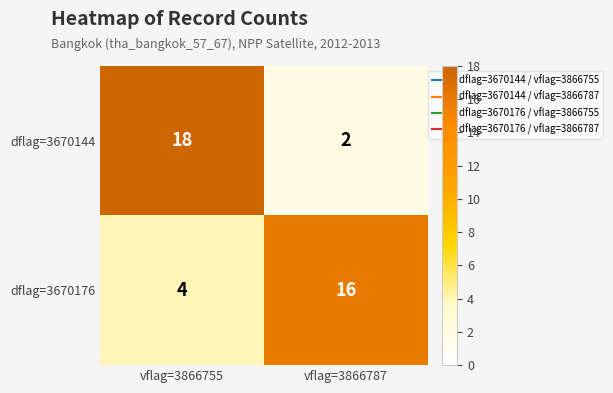

At which category is the sum across all series the highest?

vflag=3866755